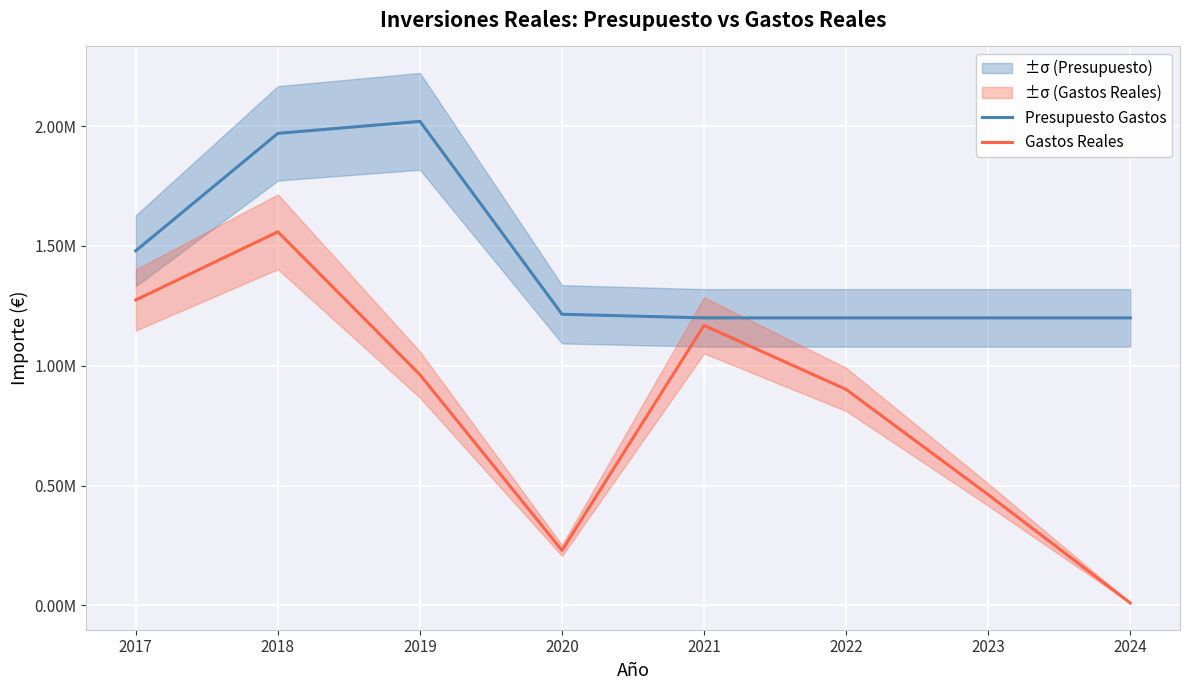

What is the total value across all series at 2023?

1662282.6